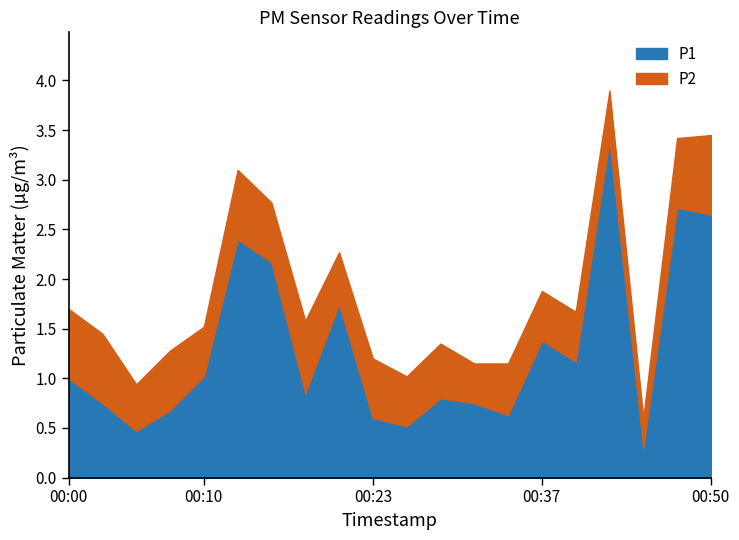

Which series has the widest spread of values?

P1